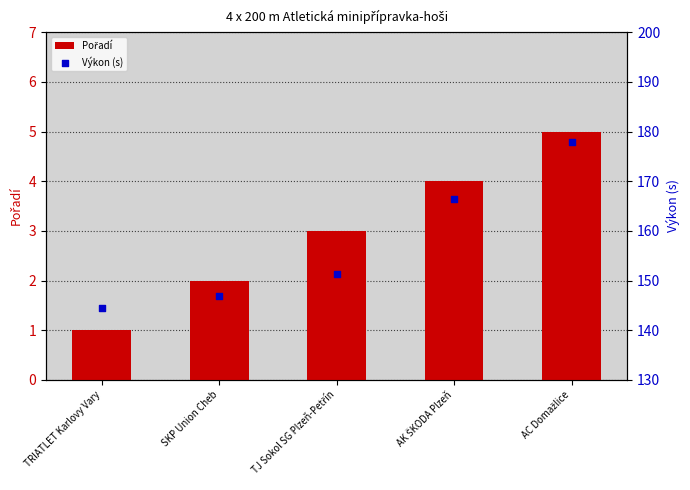

Is the value of Výkon (s) at AC Domažlice greater than the value of Pořadí at SKP Union Cheb?

Yes